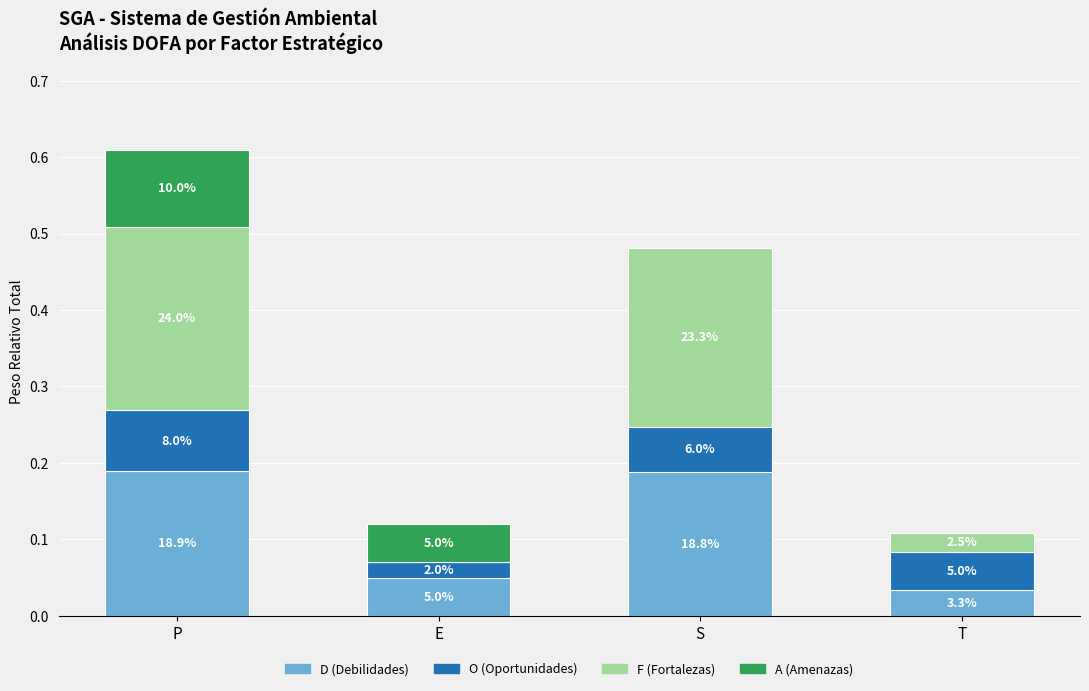

The A (Amenazas) series shows 0.1 at E. True or false?

True